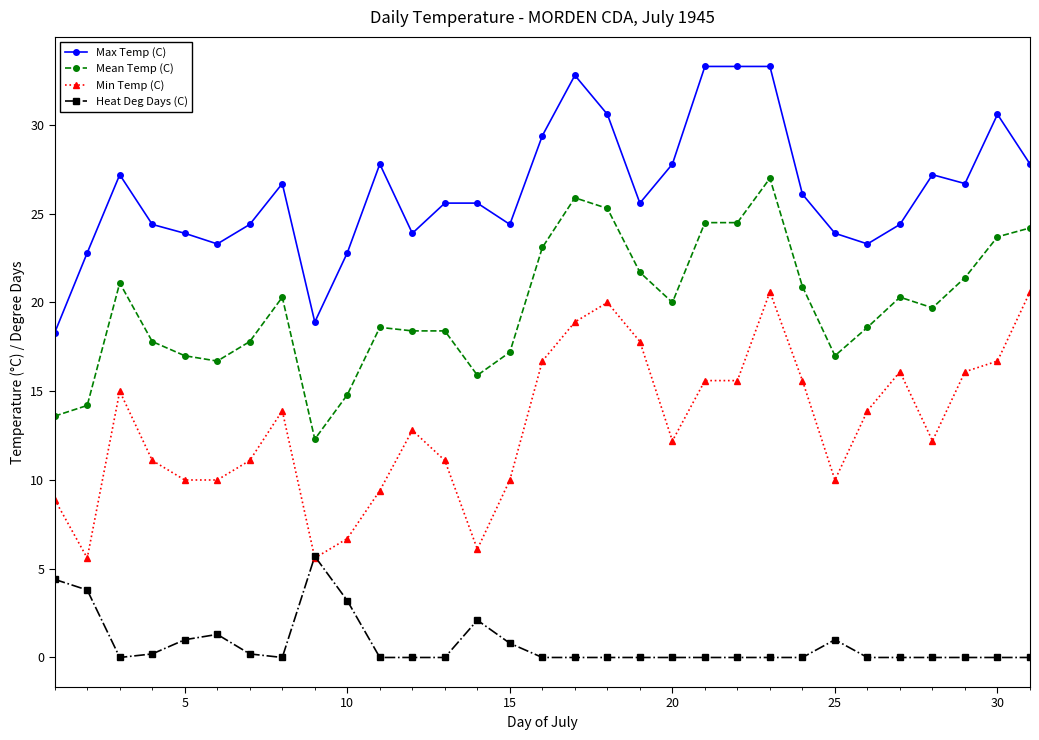

List the series in order of their peak value, highest first.

Max Temp (C), Mean Temp (C), Min Temp (C), Heat Deg Days (C)